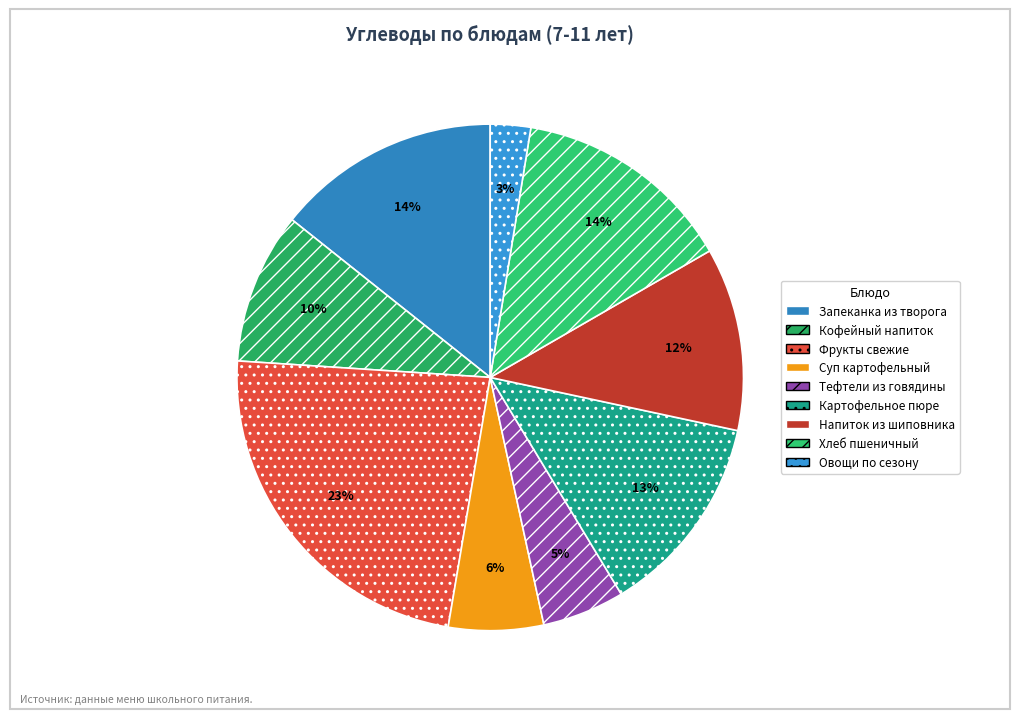

How many slices are in this pie chart?

9